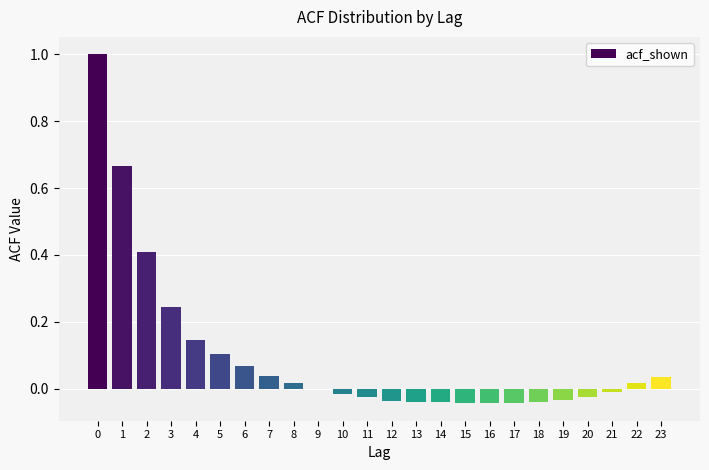

What is the sum of all values?

2.3